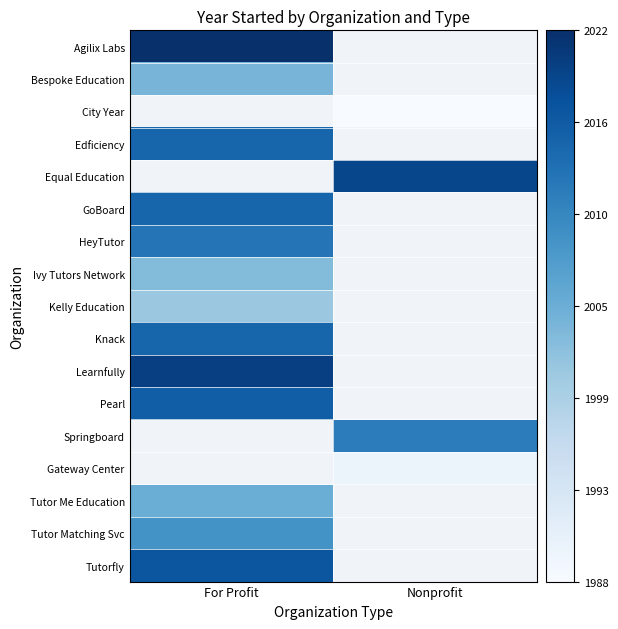

Is it true that Gateway Center equals 3.6 at Nonprofit?

False